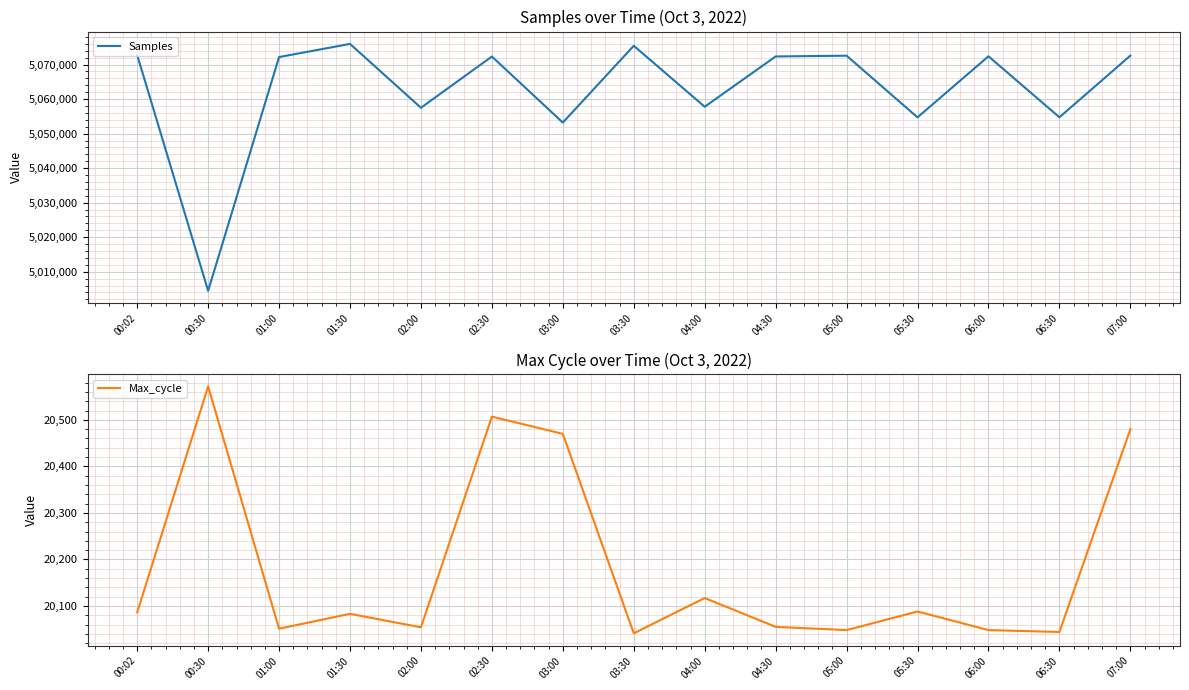

What is the highest value of the Samples series?

5075976